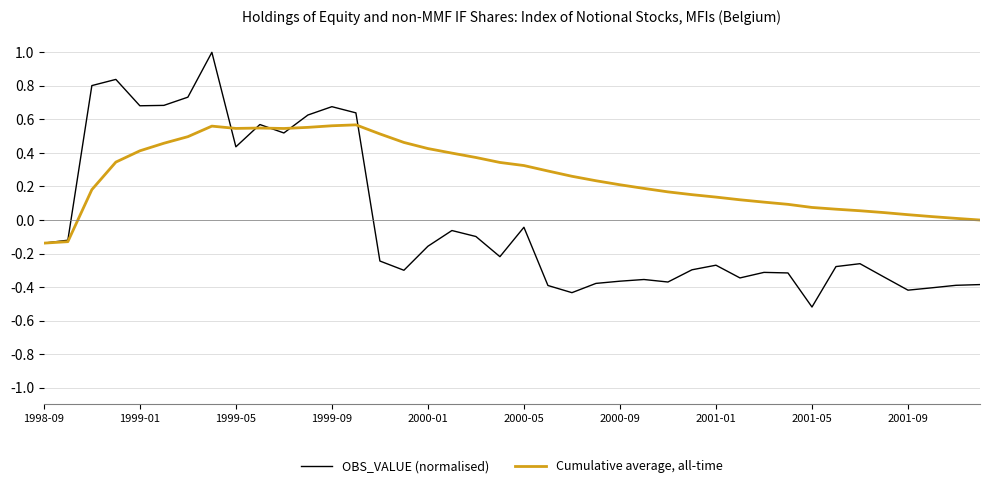

Rank the series by their maximum value, from highest to lowest.

OBS_VALUE (normalised), Cumulative average, all-time